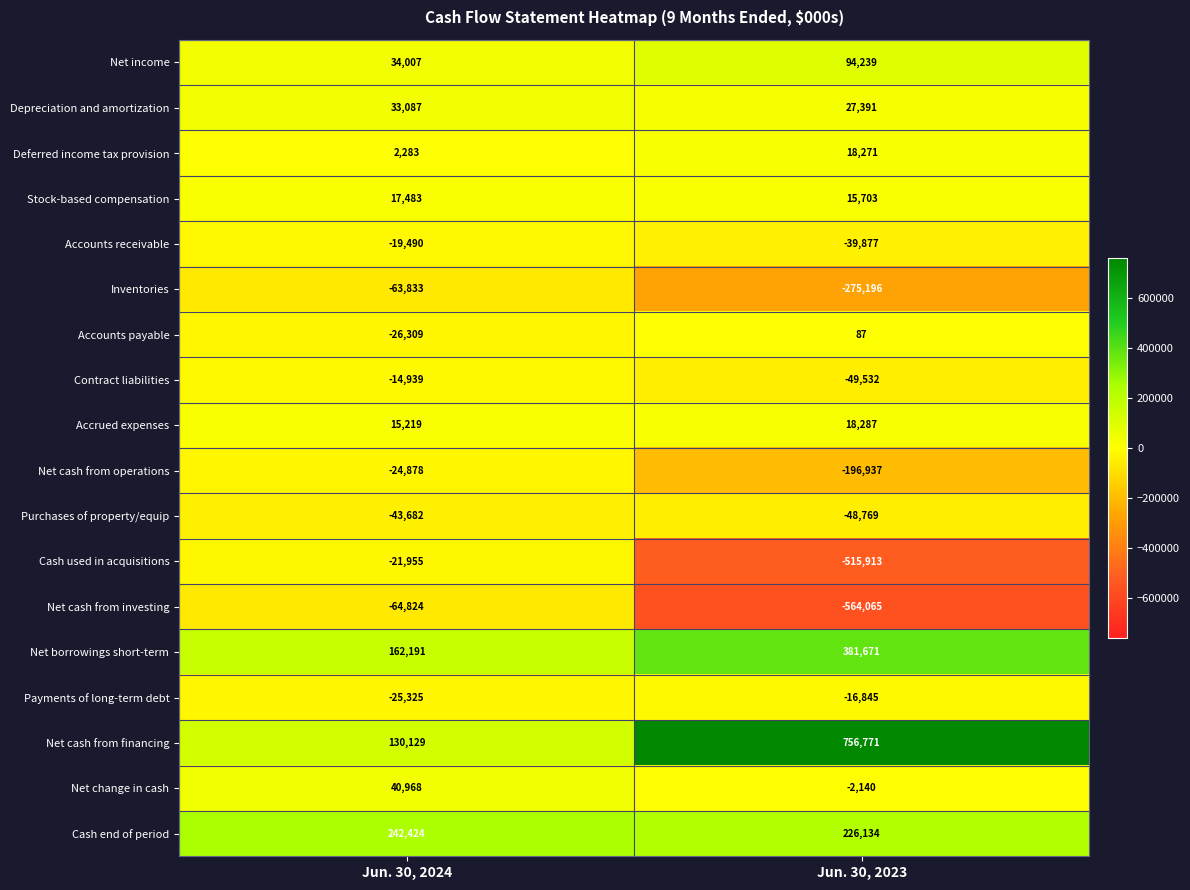

Between Jun. 30, 2024 and Jun. 30, 2023, which series saw the biggest shift?

Net cash from financing